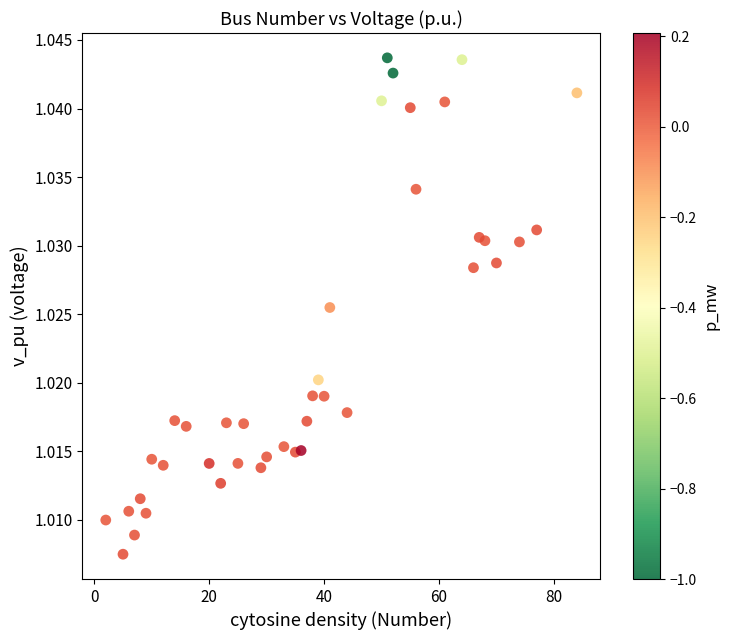

What is the range of X values (max minus min)?

82.0